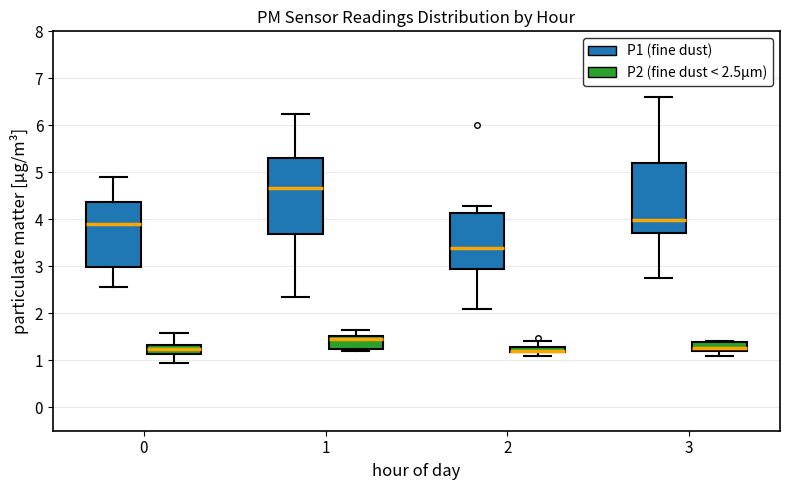

Comparing the boxes themselves (not the whiskers), which one is the tallest?

1 (P1 (fine dust))